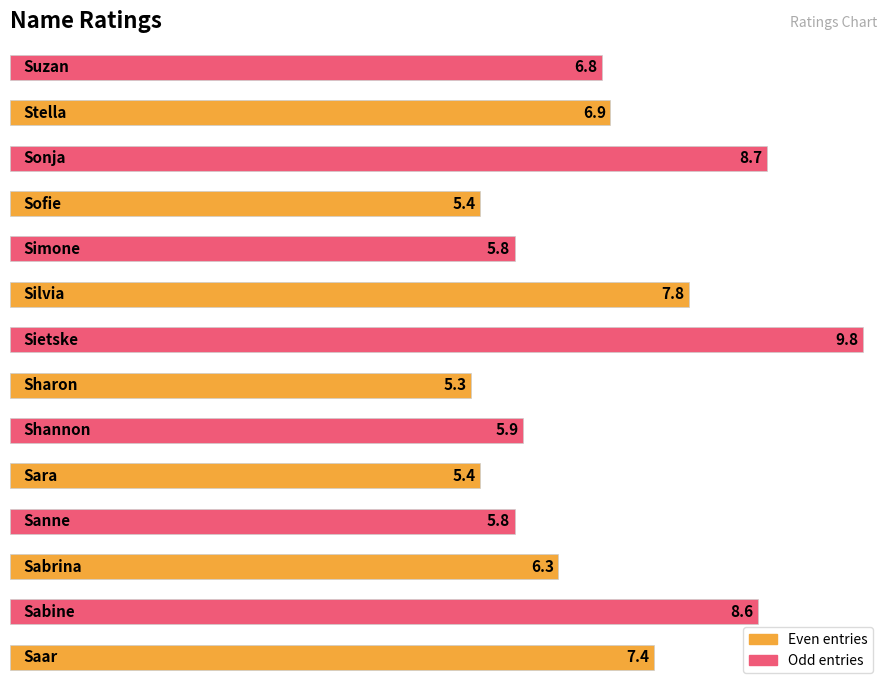

What is the average value?

6.9